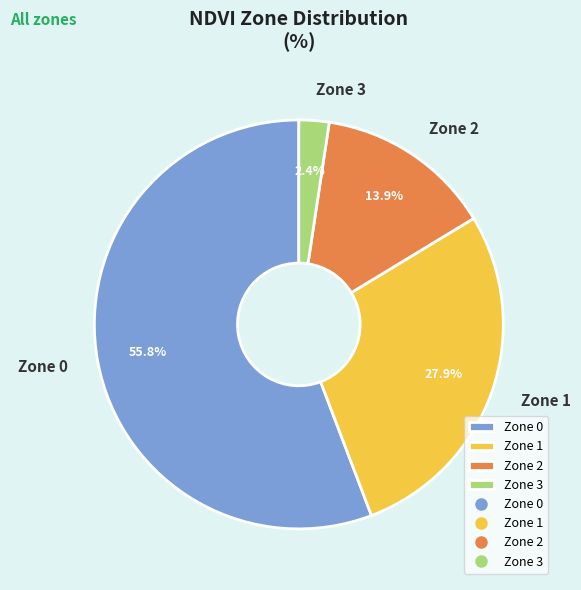

What is the majority slice?

Zone 0